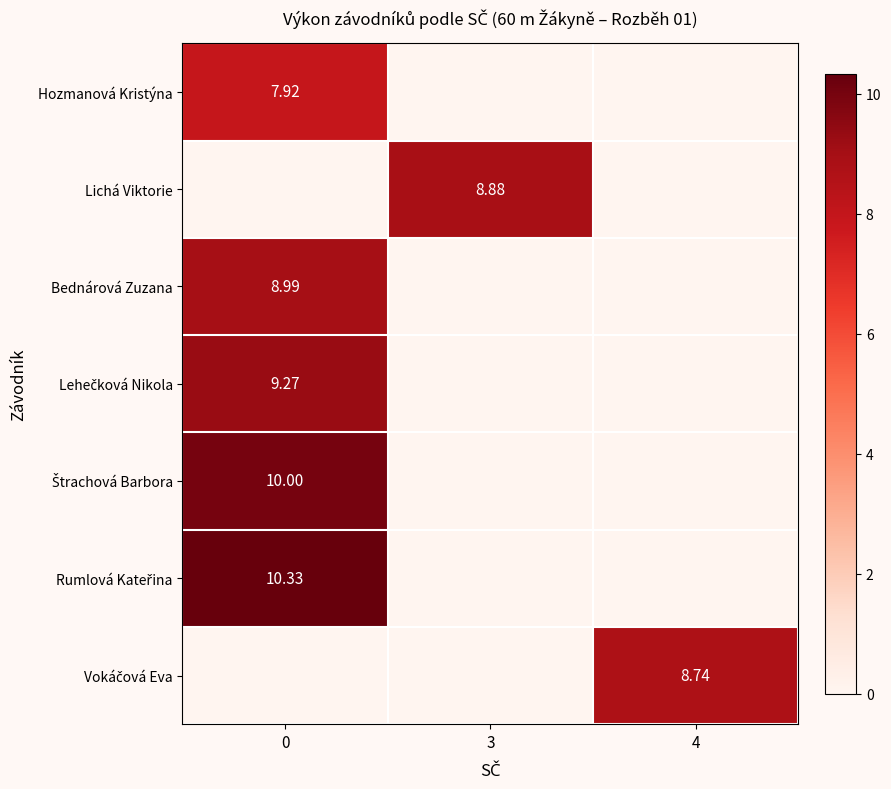

Between 3 and 4, which series saw the biggest shift?

Lichá Viktorie